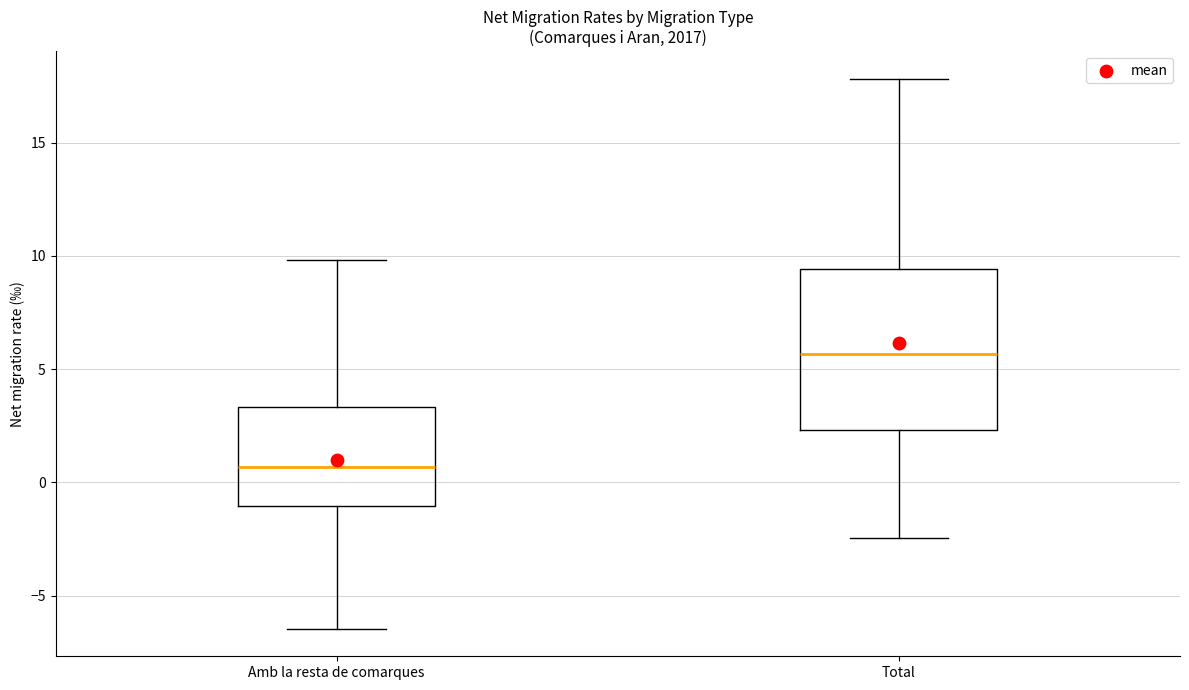

Comparing the boxes themselves (not the whiskers), which one is the tallest?

Total